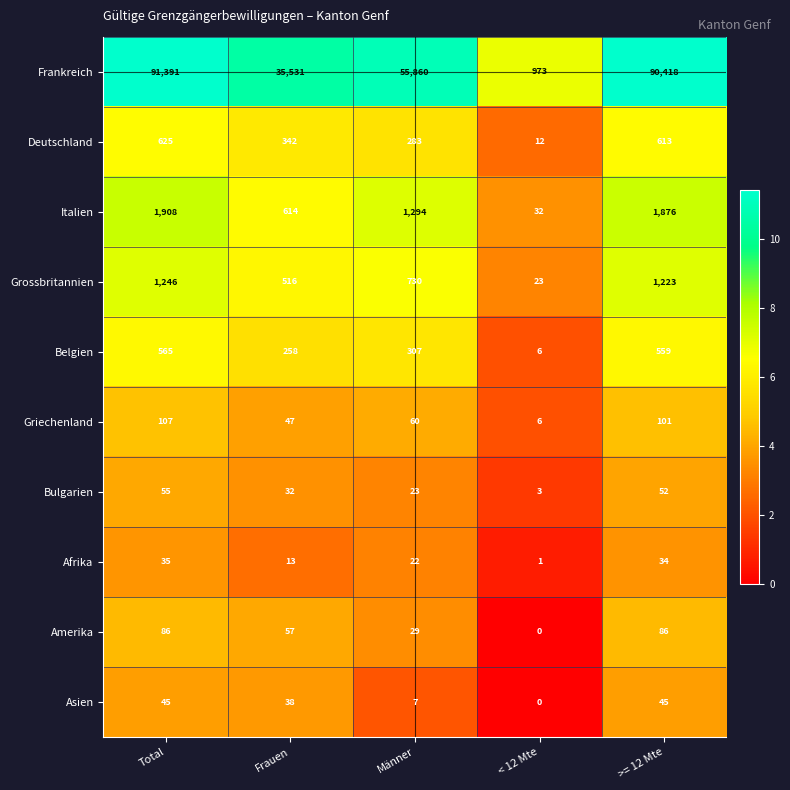

What is the spread (max minus min) of values at Männer?

55853